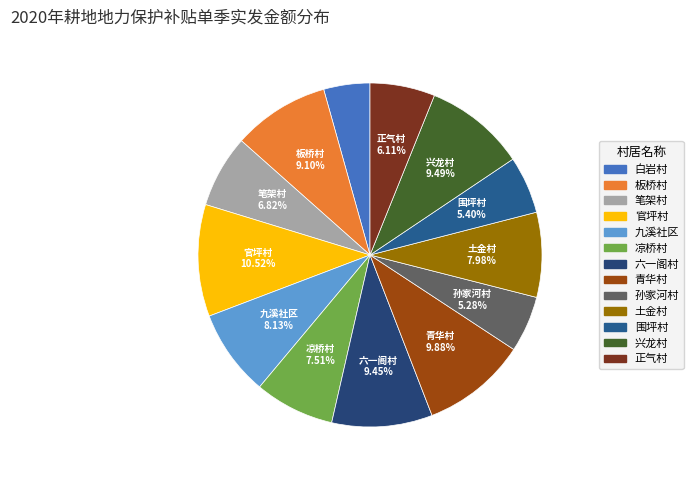

What is the change in value from 笔架村 to 官坪村?

+97644.8